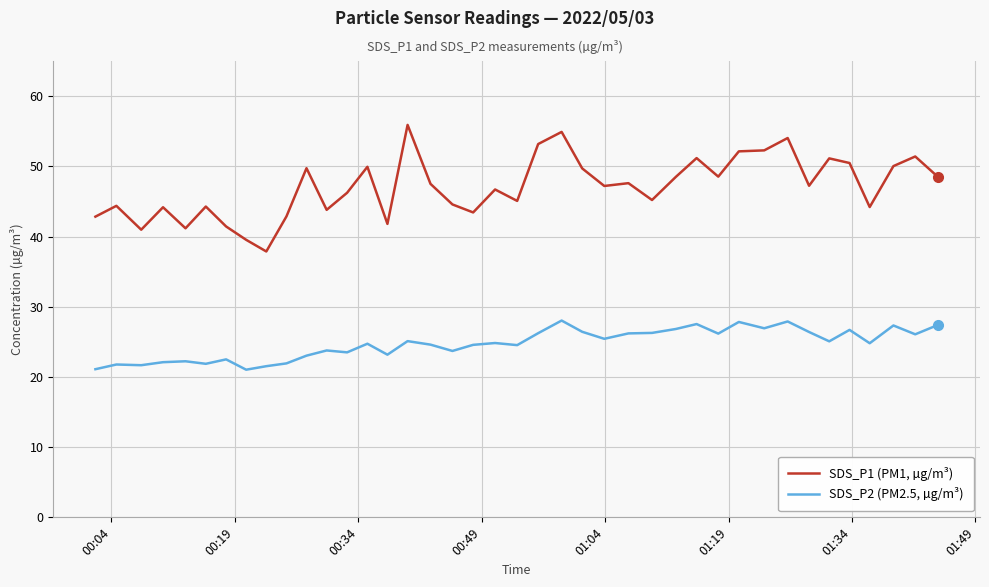

Which series has the largest total across all categories?

SDS_P1 (PM1, µg/m³)